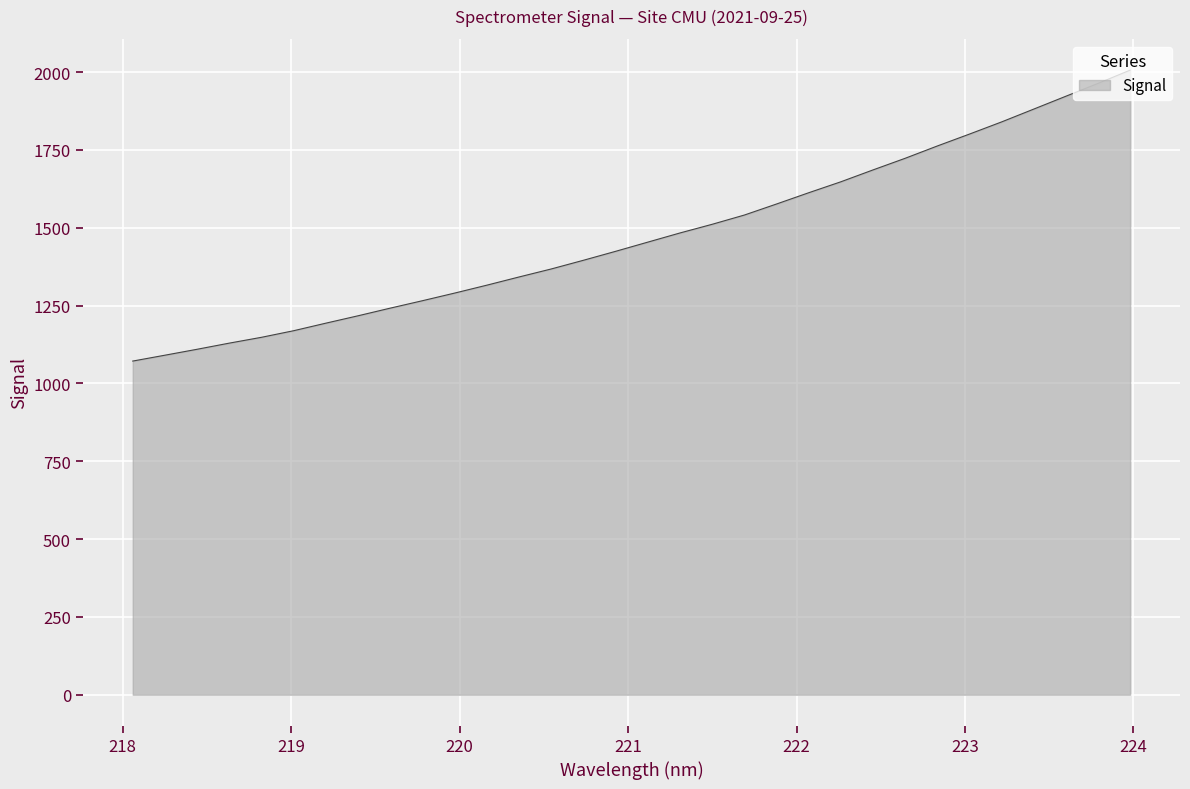

What is the minimum value shown in the chart?

1071.8